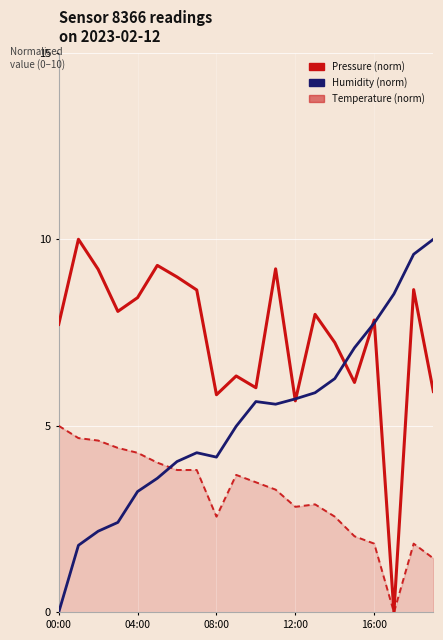

What is the maximum value for Humidity (norm)?

10.0